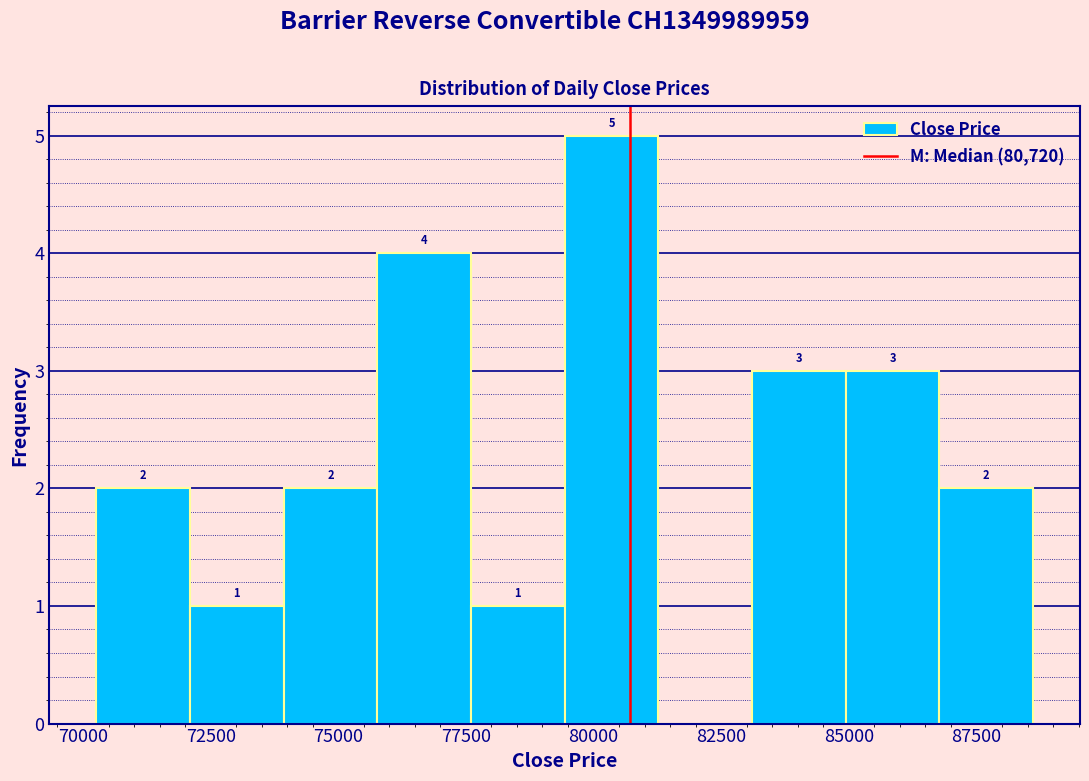

Read against the x-axis, roughly where is the centre of the tallest bar?

80500